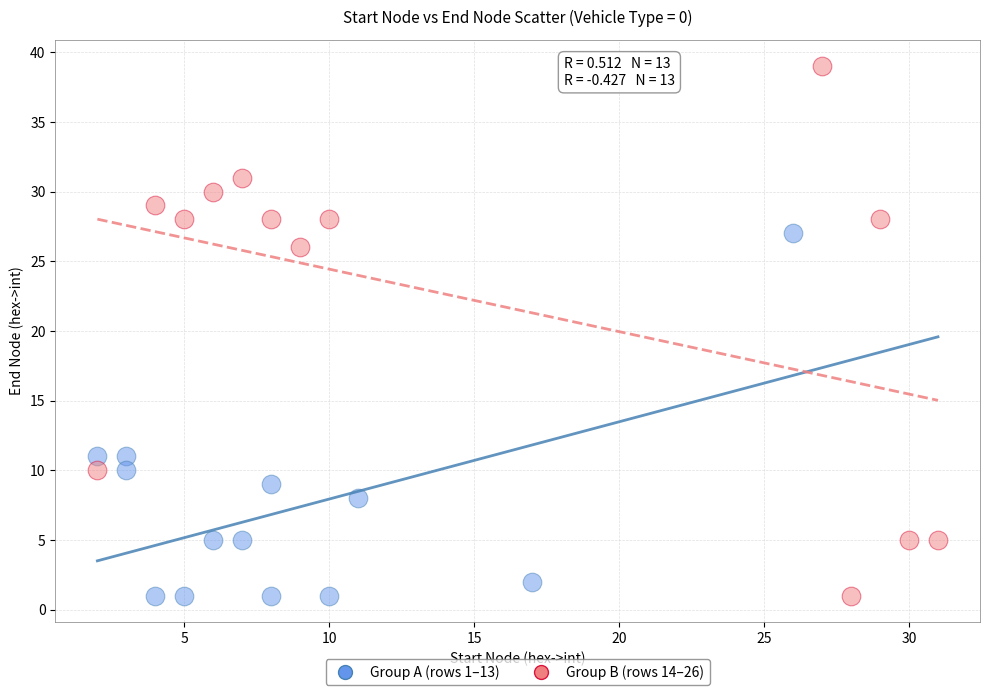

What are all the series names shown in the legend?

Group A (rows 1–13), Group B (rows 14–26)